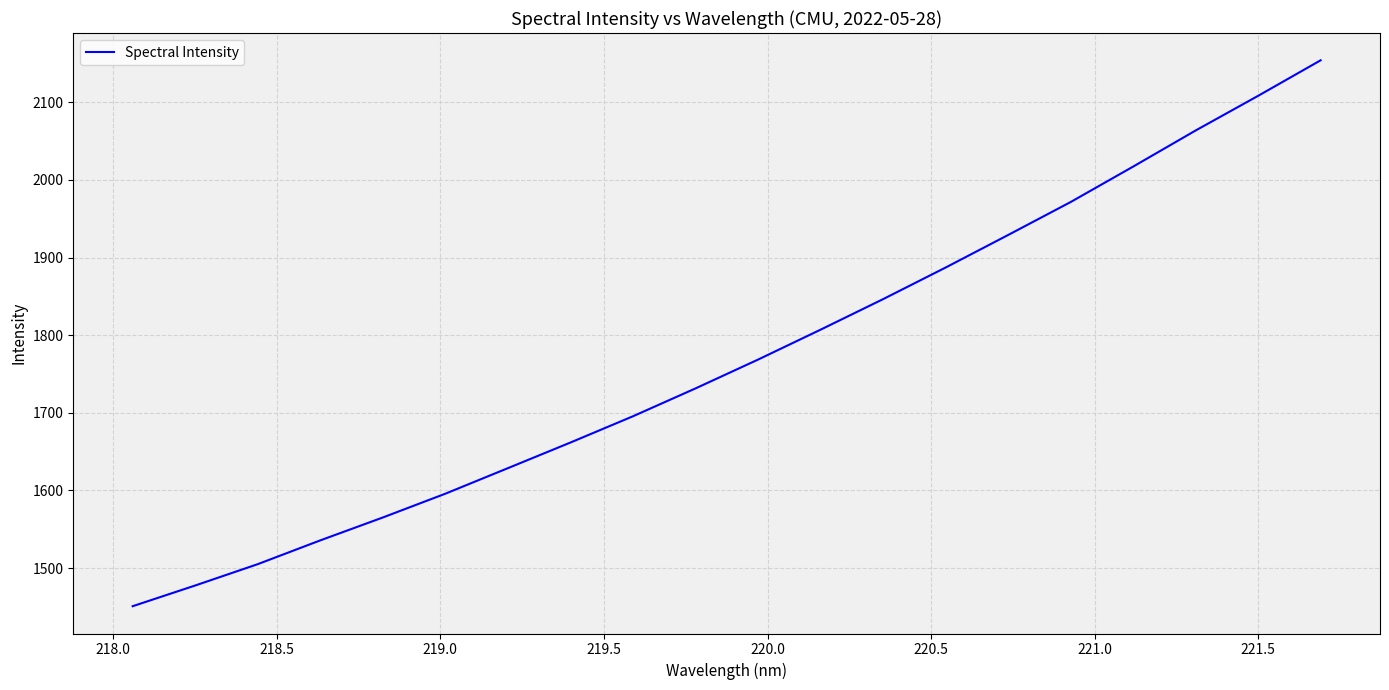

What is the difference between the maximum and minimum values?

703.0